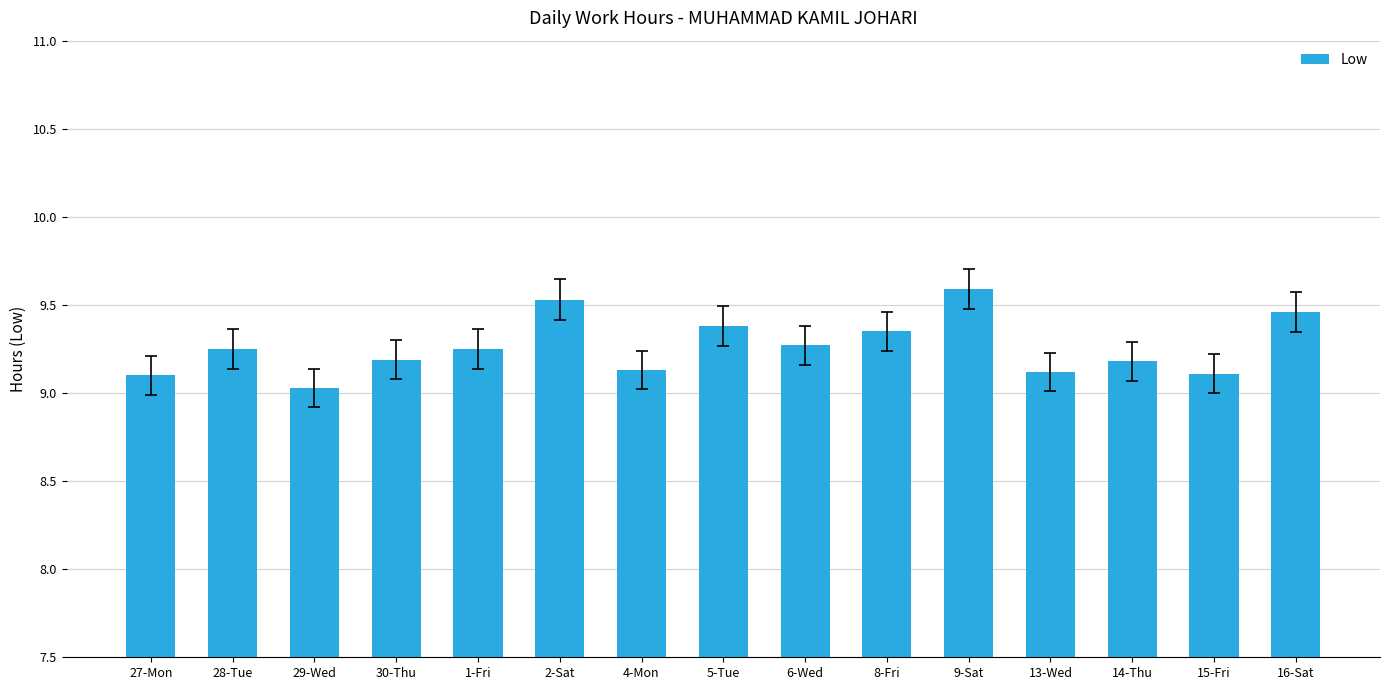

What is the smallest value displayed?

9.0